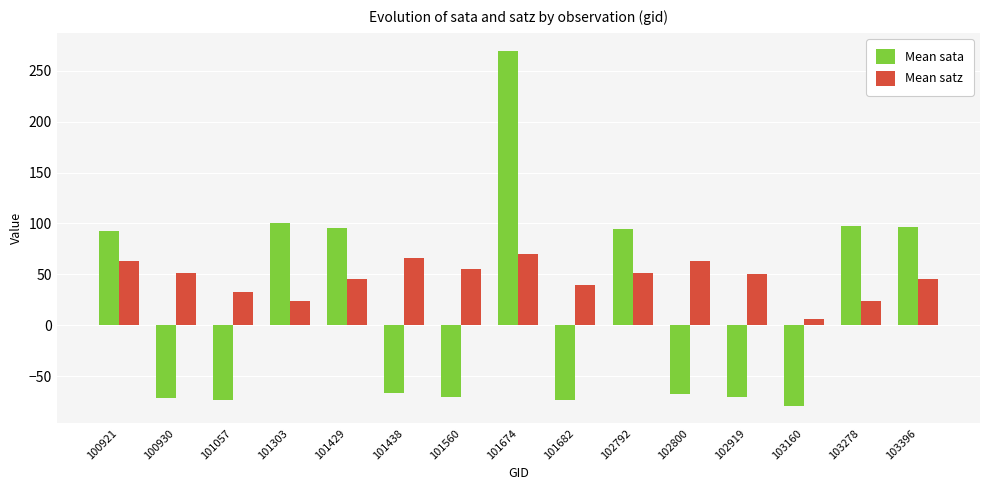

What is the difference between the maximum and second lowest values in the Mean sata series?

343.7